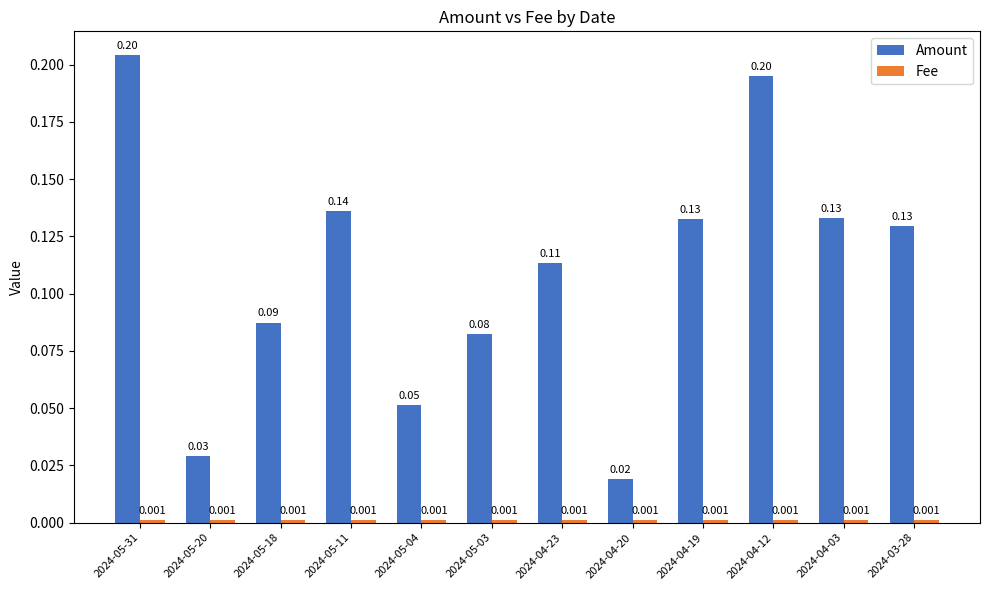

Which series has the largest total across all categories?

Amount